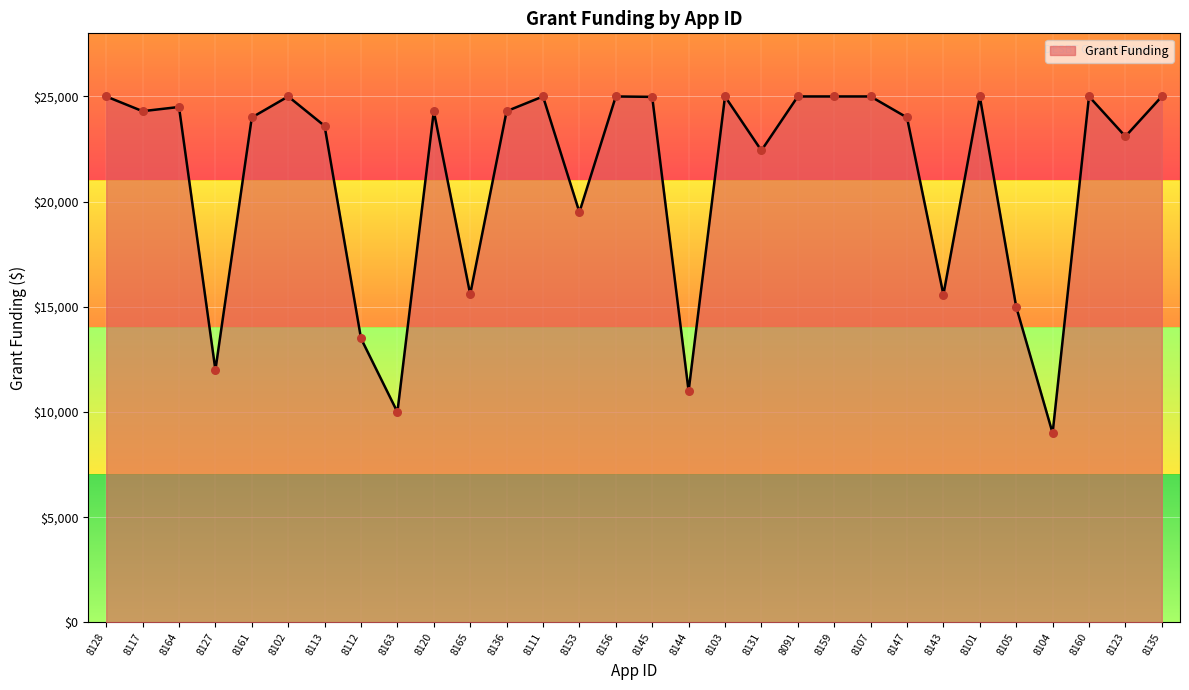

Which has a higher value, 8153 or 8164?

8164